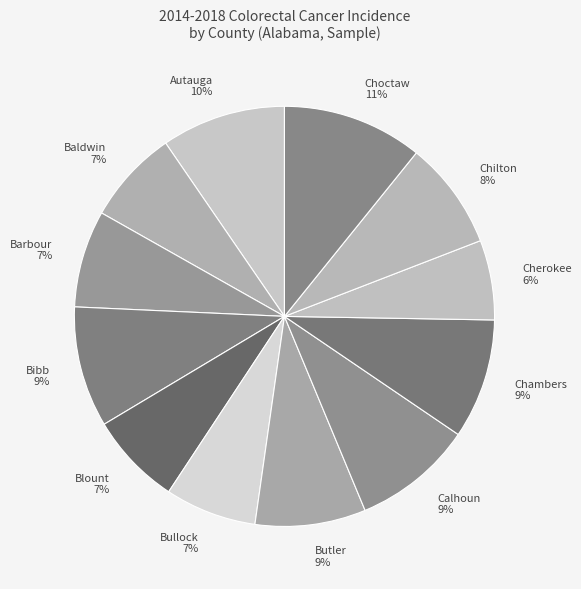

Between Blount and Bibb, which is larger?

Bibb